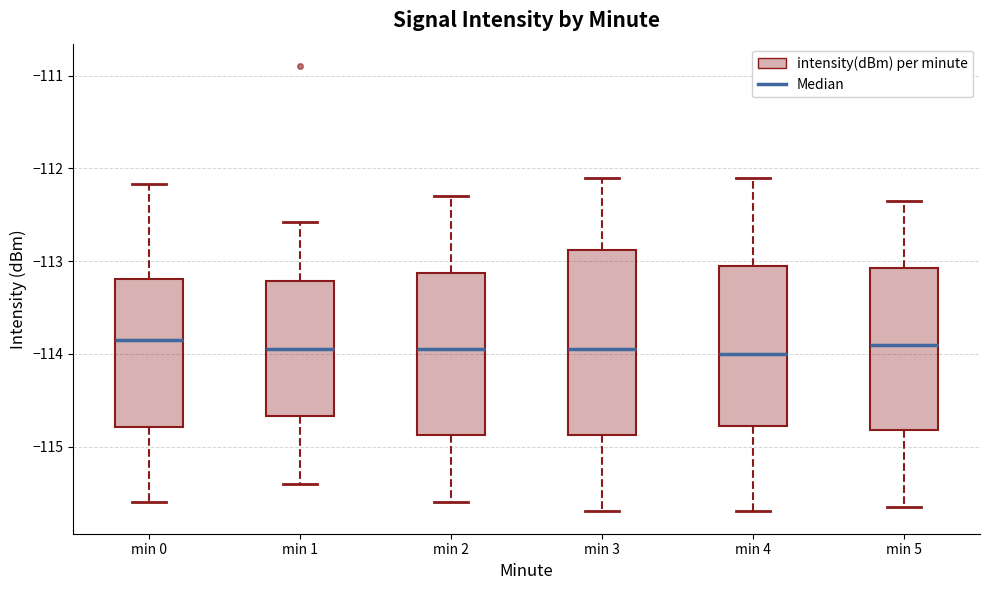

Where is the lower edge of the box for min 1 on the y-axis? The values are not printed on the chart, so give them approximately, as read against the axis.

-114.7